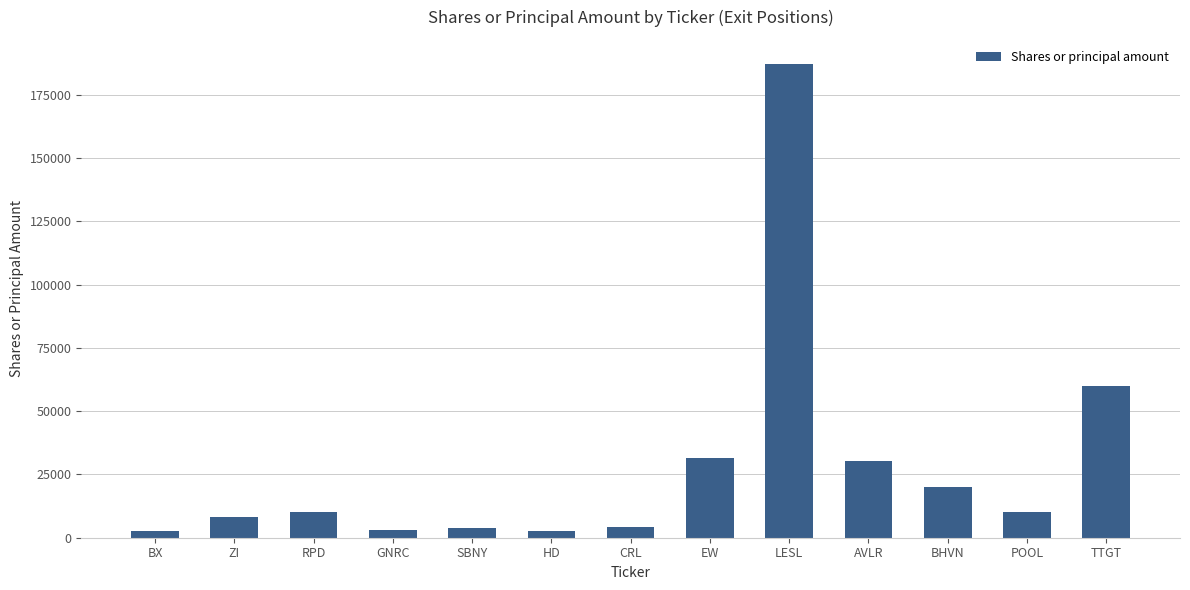

What is the smallest value displayed?

2558